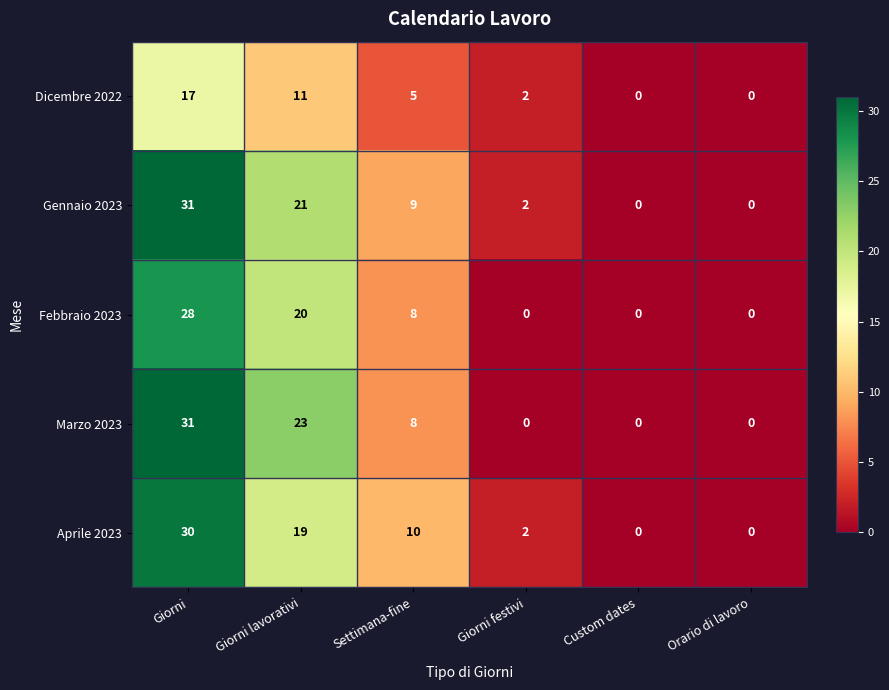

What is the average value of the Febbraio 2023 series?

9